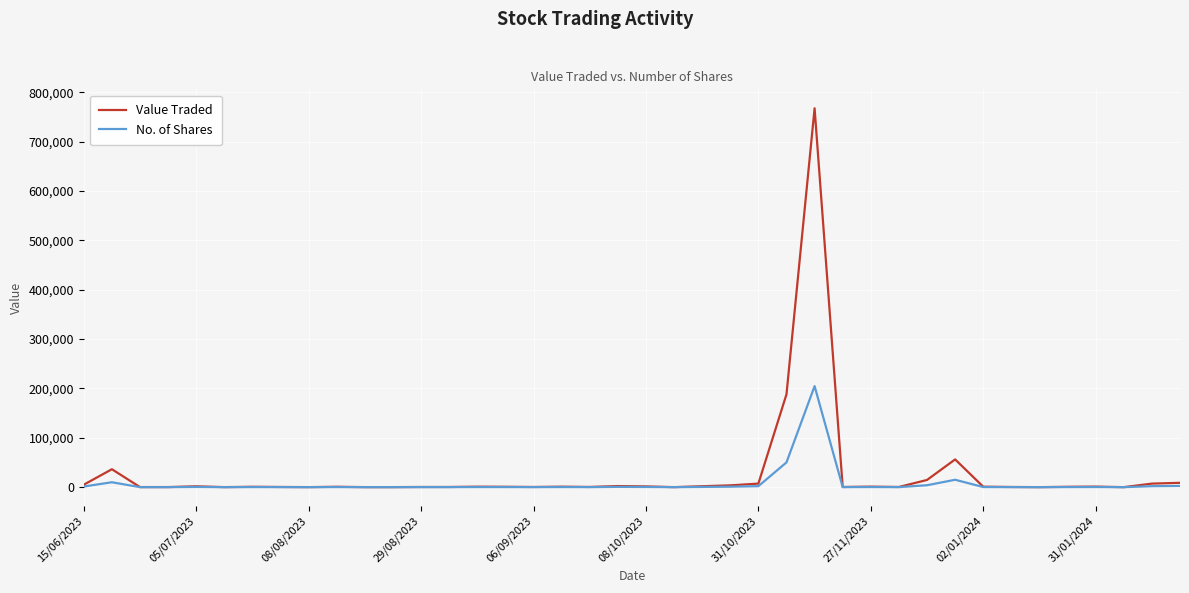

Rank the series by their maximum value, from highest to lowest.

Value Traded, No. of Shares